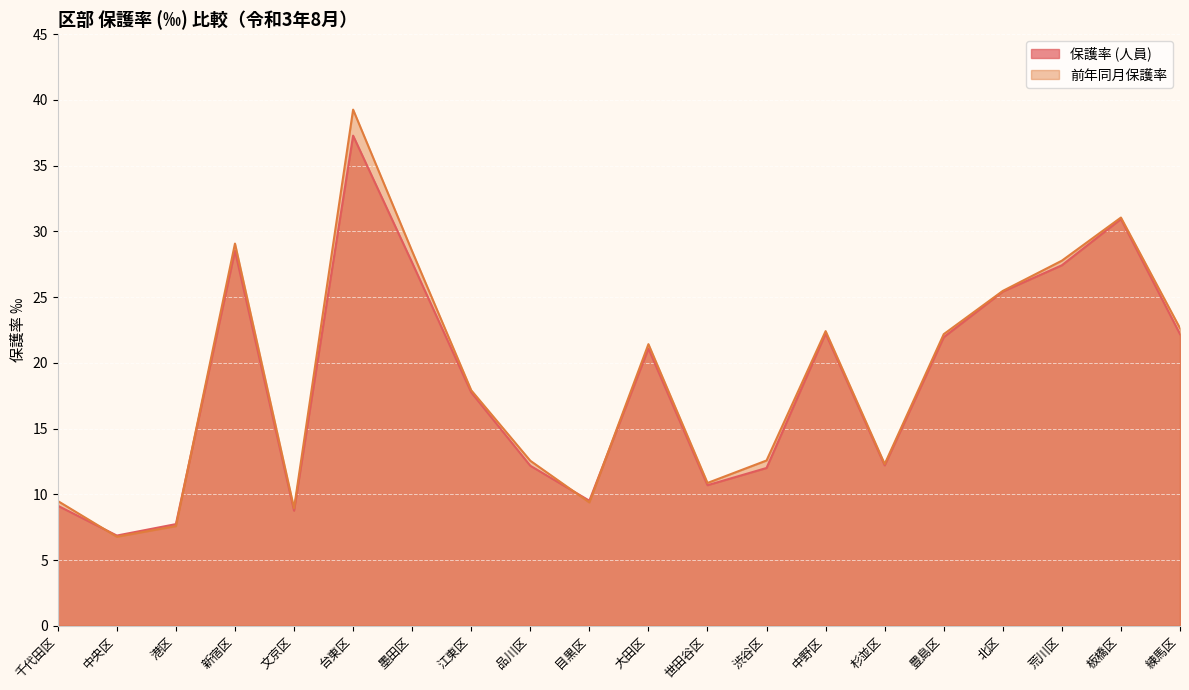

Read the 保護率 (人員) value at 板橋区.

30.9